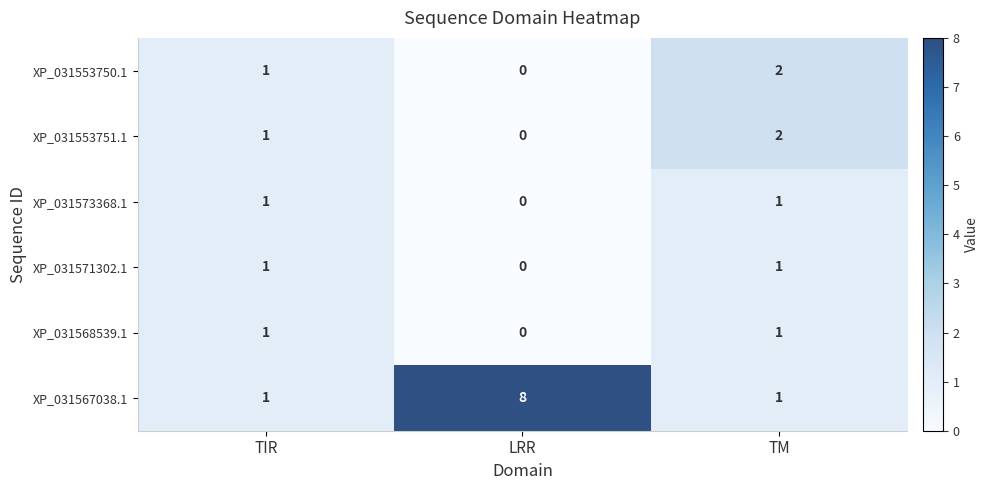

At which label is XP_031553751.1 closest to 1?

TIR